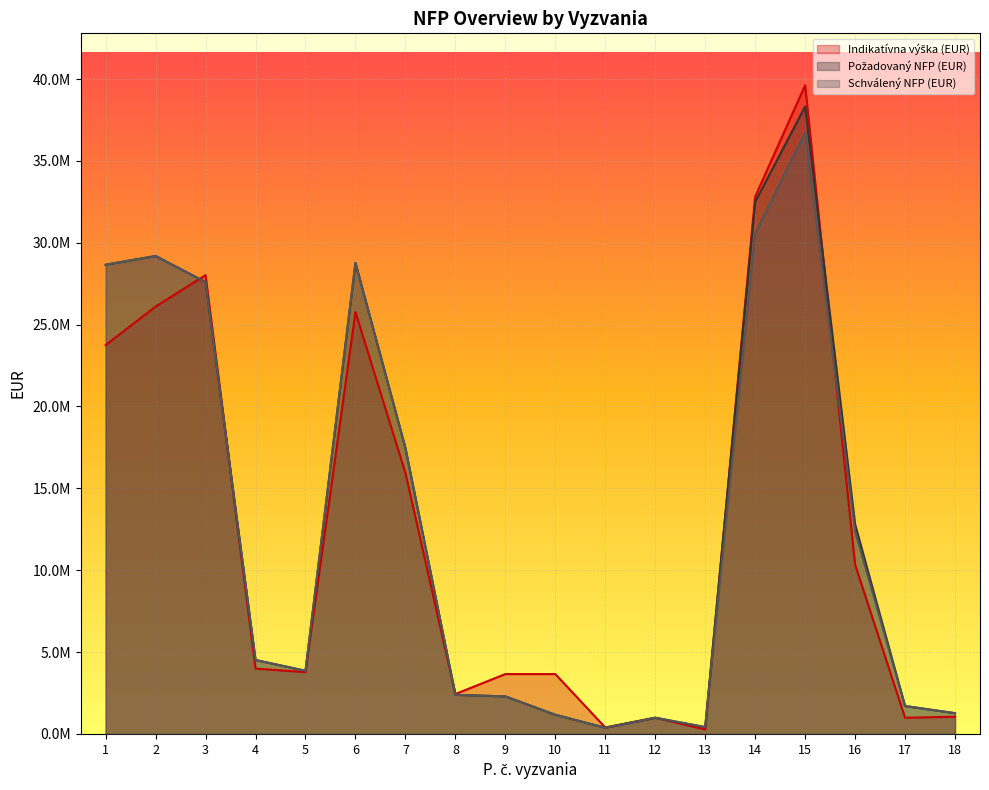

Rank the series by their maximum value, from highest to lowest.

Indikatívna výška (EUR), Požadovaný NFP (EUR), Schválený NFP (EUR)